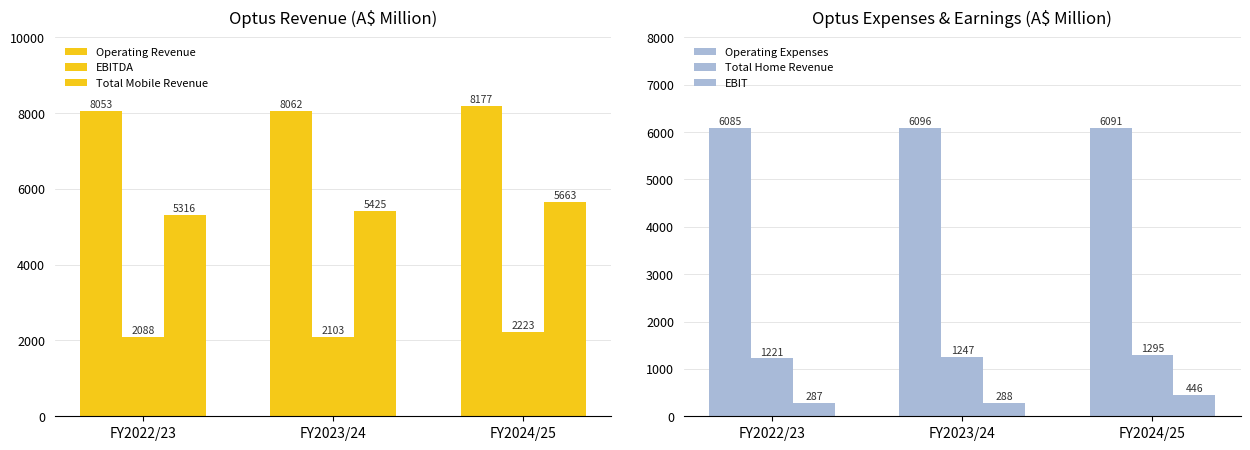

At how many categories does at least one series exceed 3462?

3